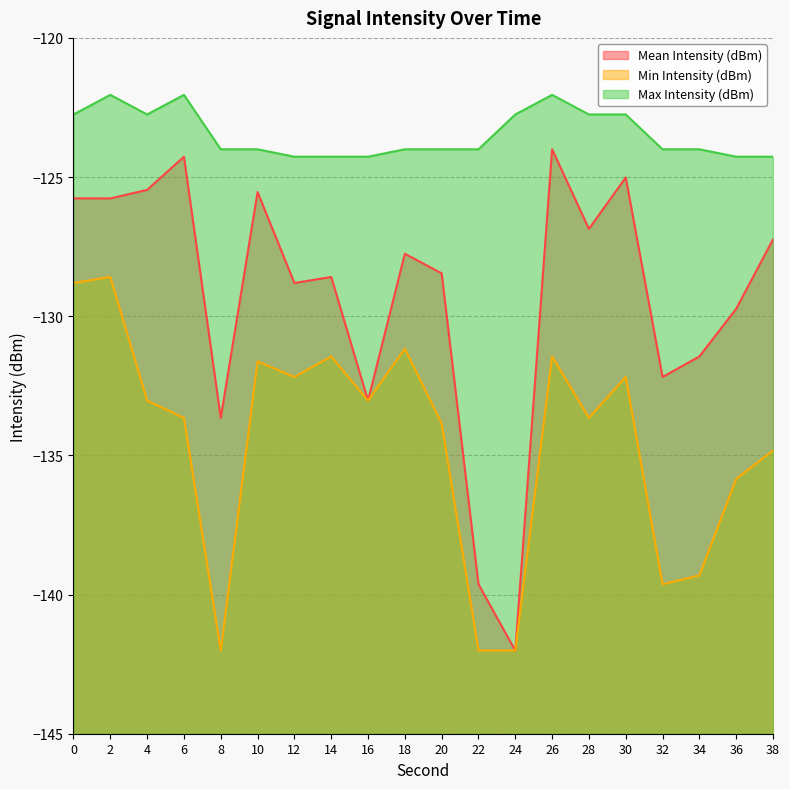

Rank the series at 34 from highest to lowest value.

Max Intensity (dBm), Mean Intensity (dBm), Min Intensity (dBm)